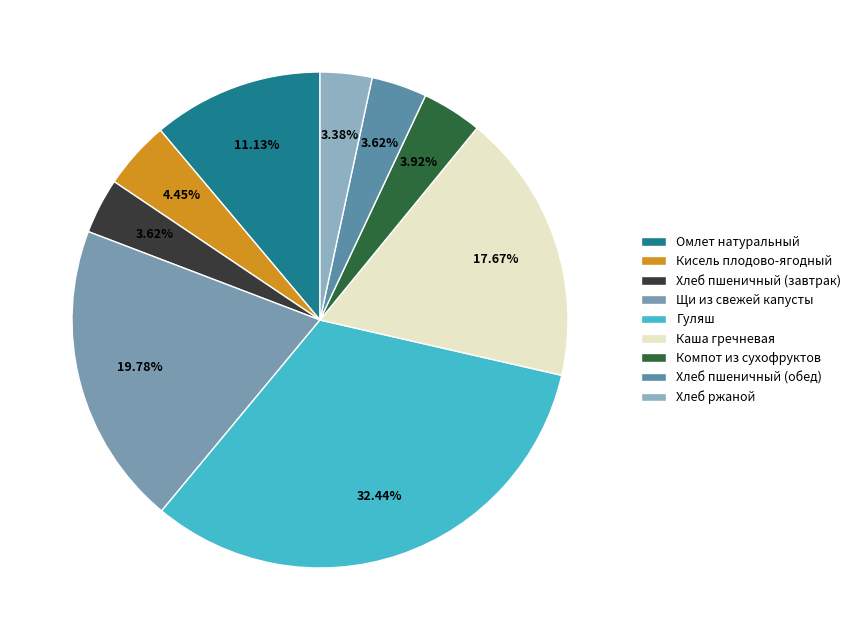

The Щи из свежей капусты slice represents 20% of the pie. True or false?

True